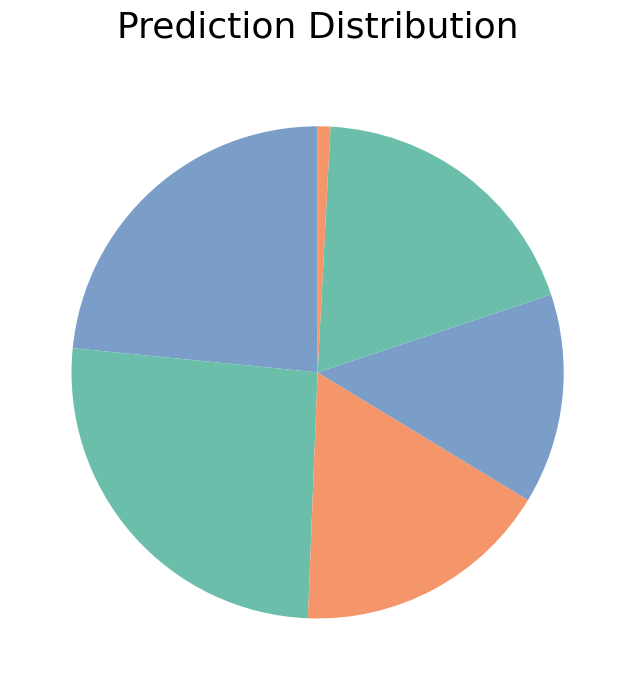

Which category has the smallest portion of the pie?

Rank 6